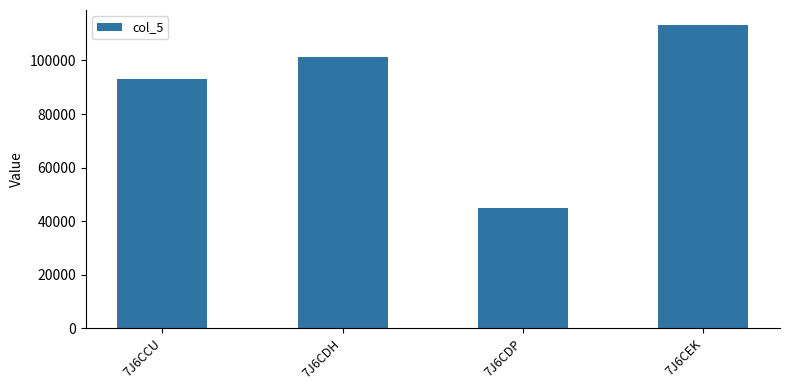

Reading right to left, list all the values displayed in this chart.

113177	44797	101393	92909